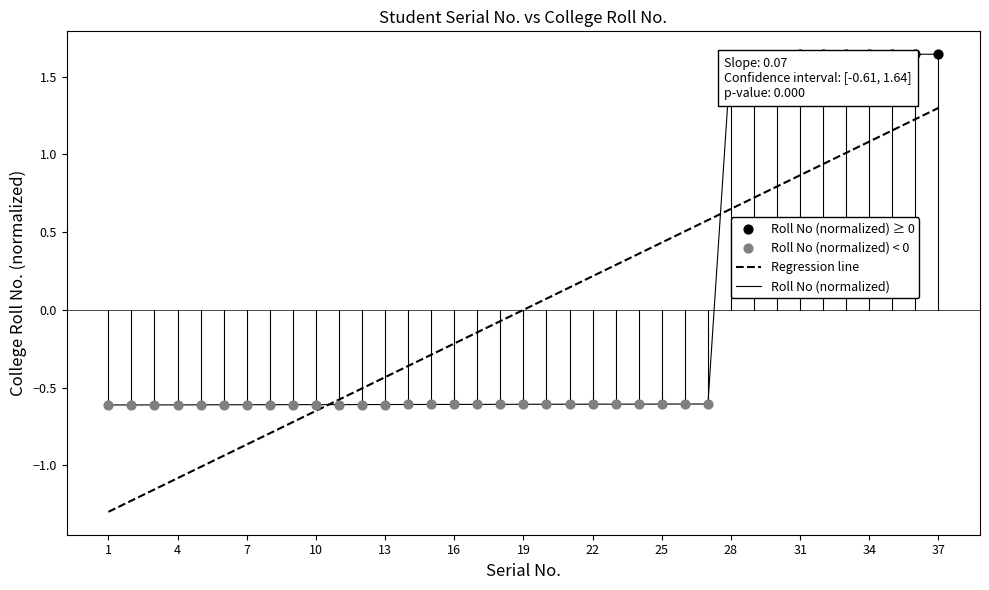

Which series has the largest range (max minus min)?

Regression line